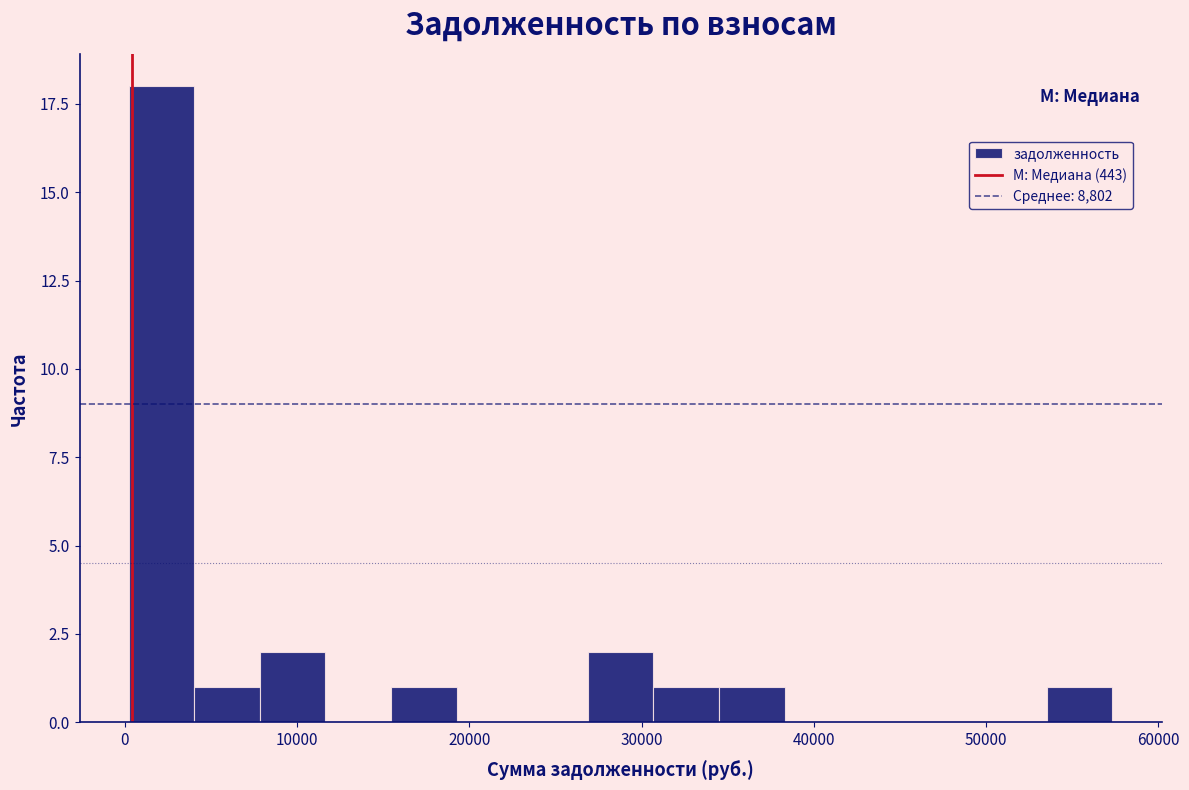

Read against the x-axis, roughly where is the centre of the tallest bar?

2000